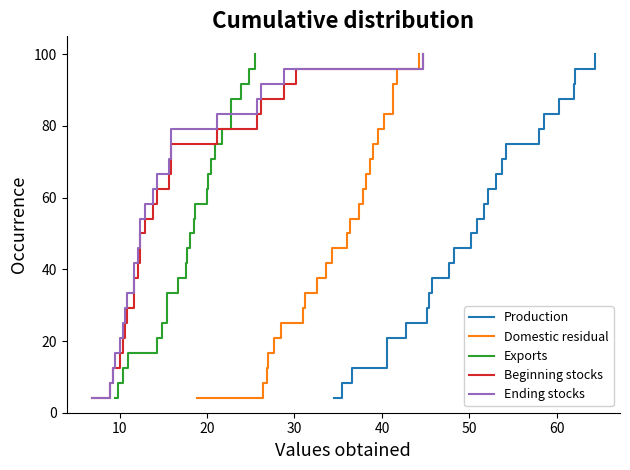

What is the highest value of the Exports series?

100.0